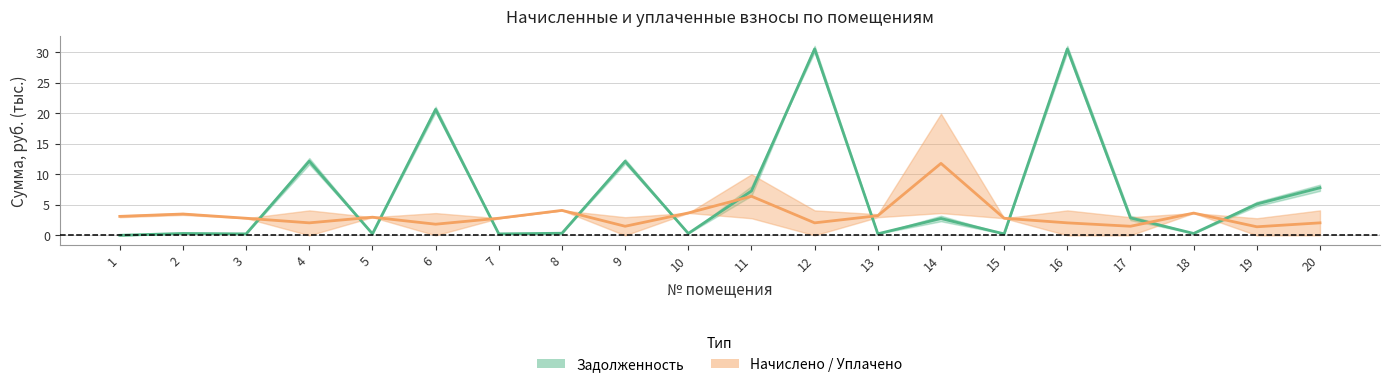

How many values in the Задолженность (среднее) series are below 2?

10